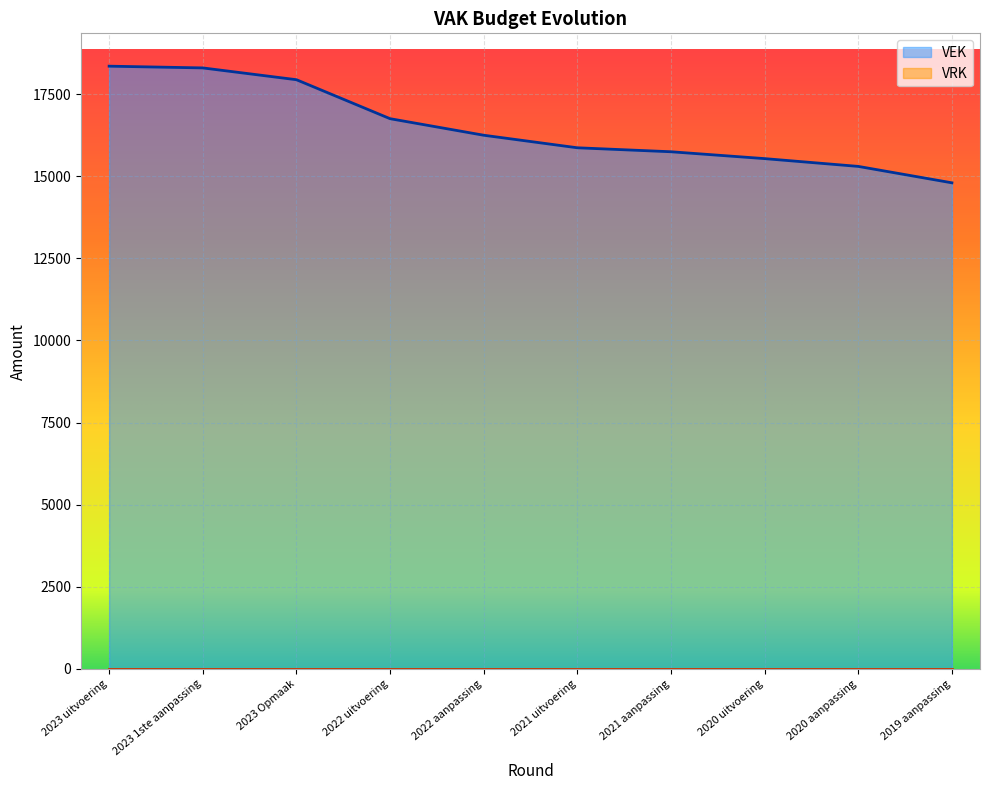

What is the value of the 10th point from the left?

14801